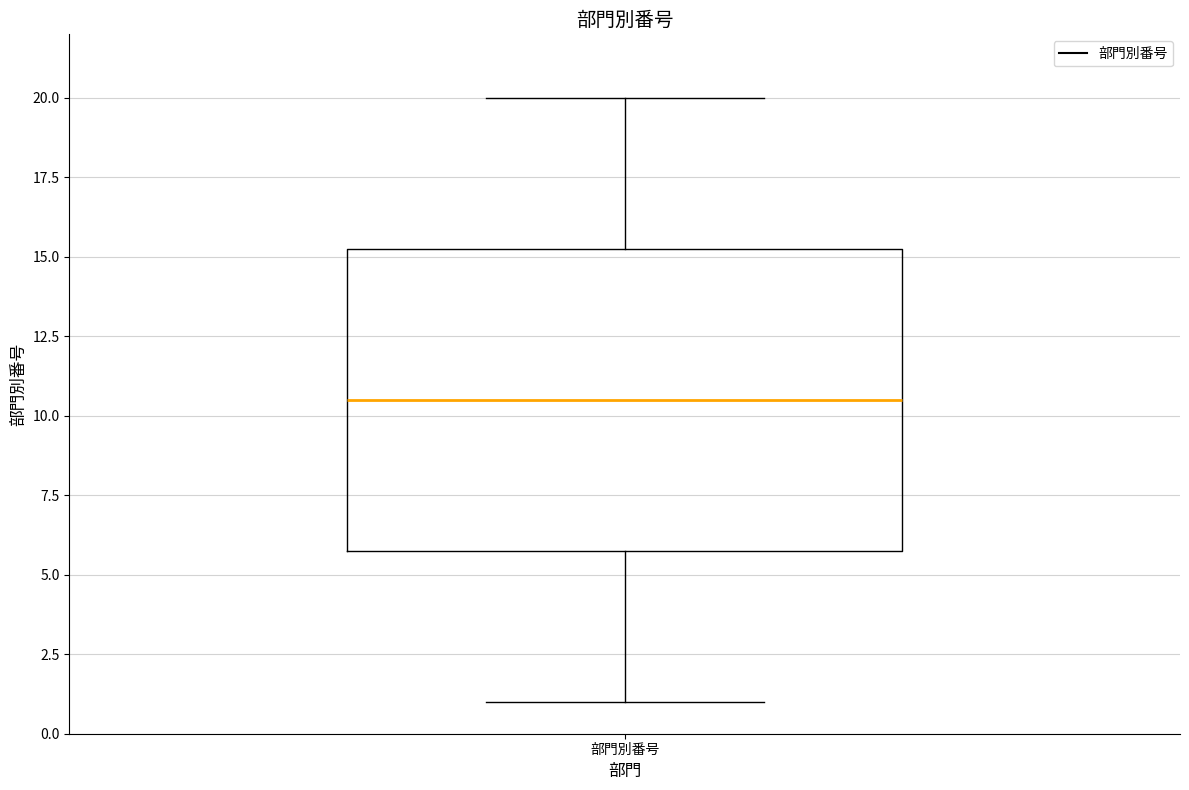

Transcribe this box plot: give where the median line is, the range the box spans, and where the two whiskers end, as read against the y-axis. The values are not printed on the chart, so give them approximately, as read against the axis.

median 10.5, box 6.0 to 15.5, whiskers 1.0 to 20.0